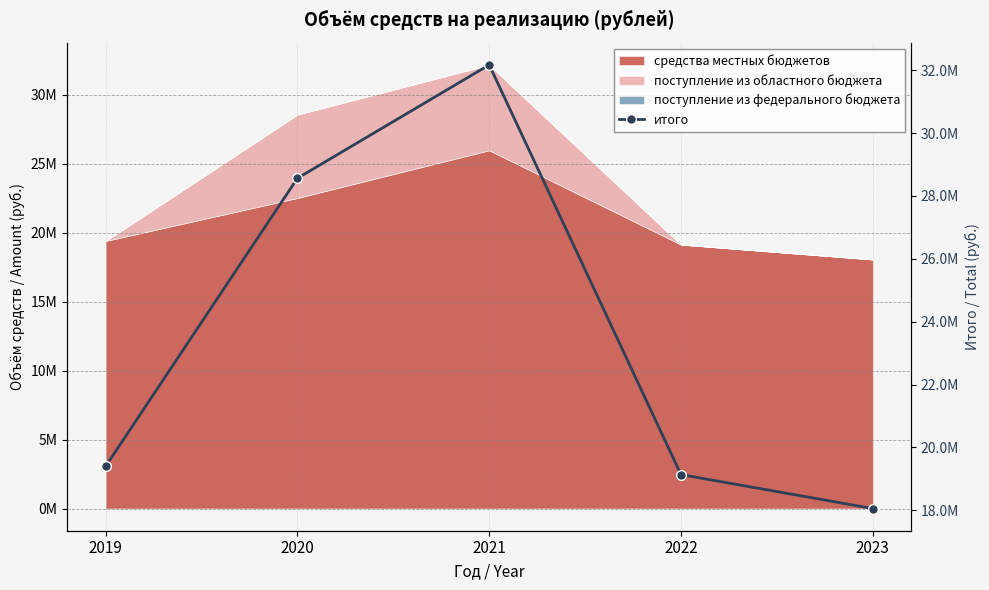

What is the value of the 4th point from the left?

19137900.0